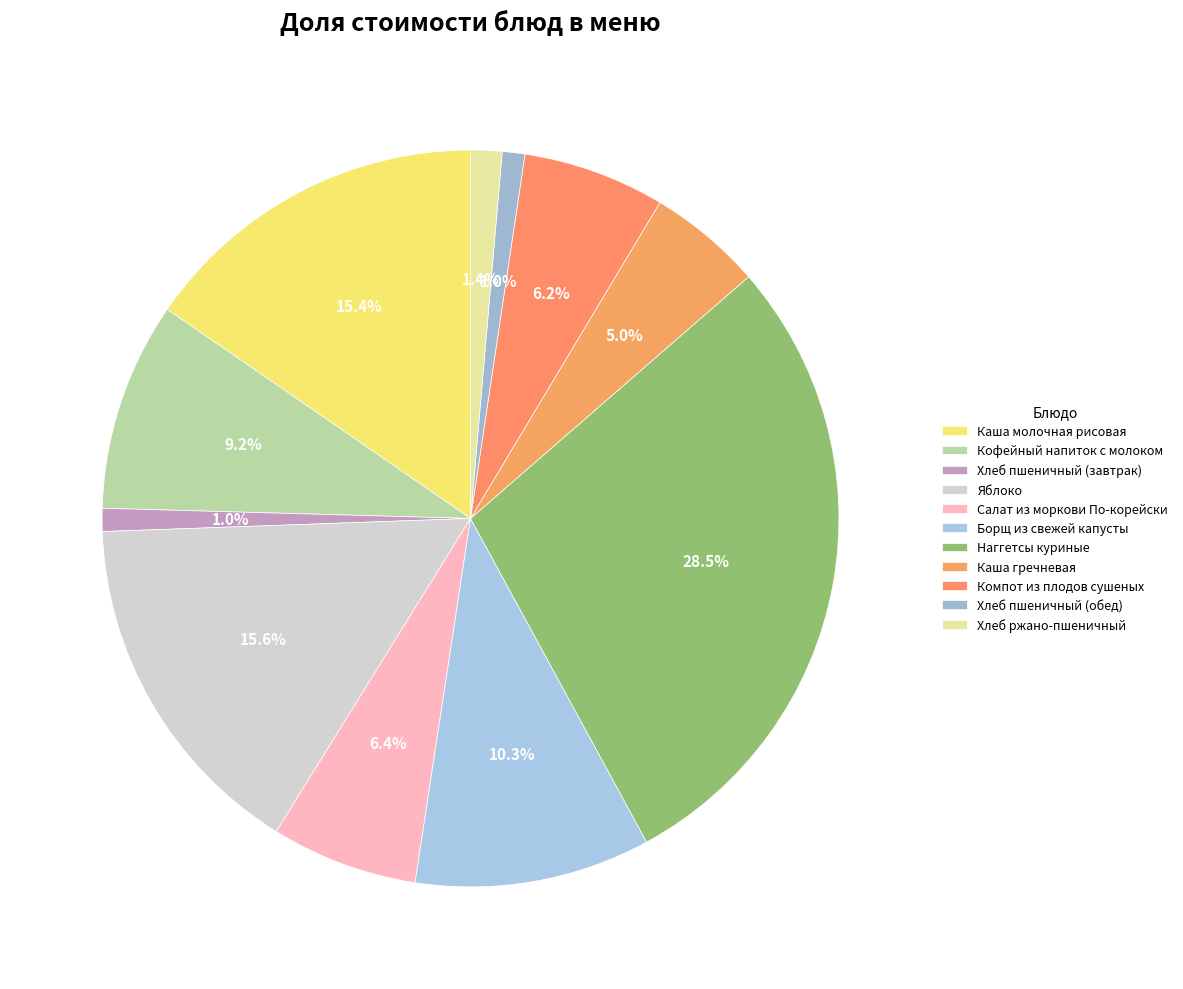

Is it true that Хлеб пшеничный (завтрак) is 1% of the pie?

True